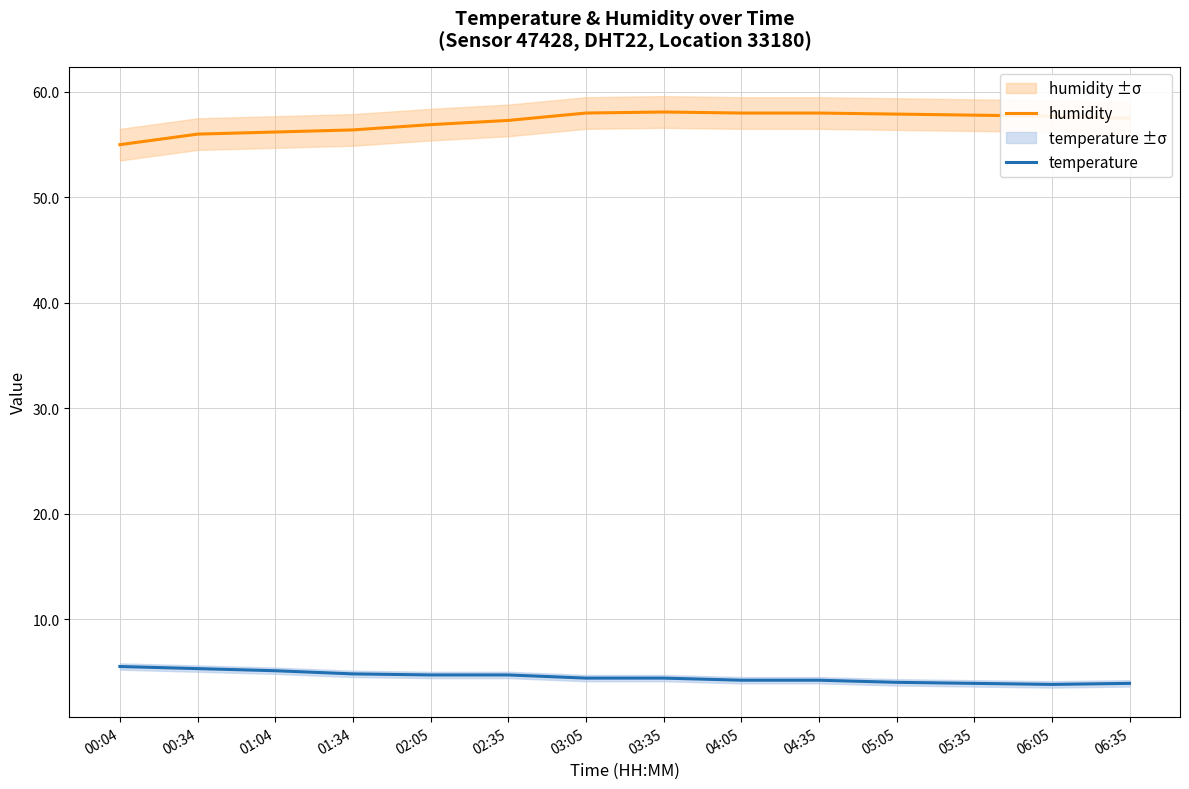

Rank the series at 05:05 from highest to lowest value.

humidity, temperature